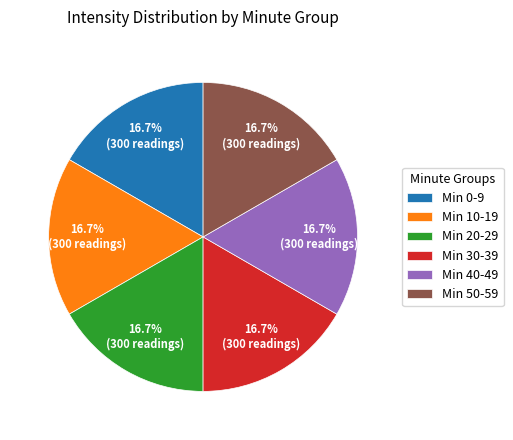

Approximately how many times larger is the value at Min 0-9 compared to Min 30-39?

1.0